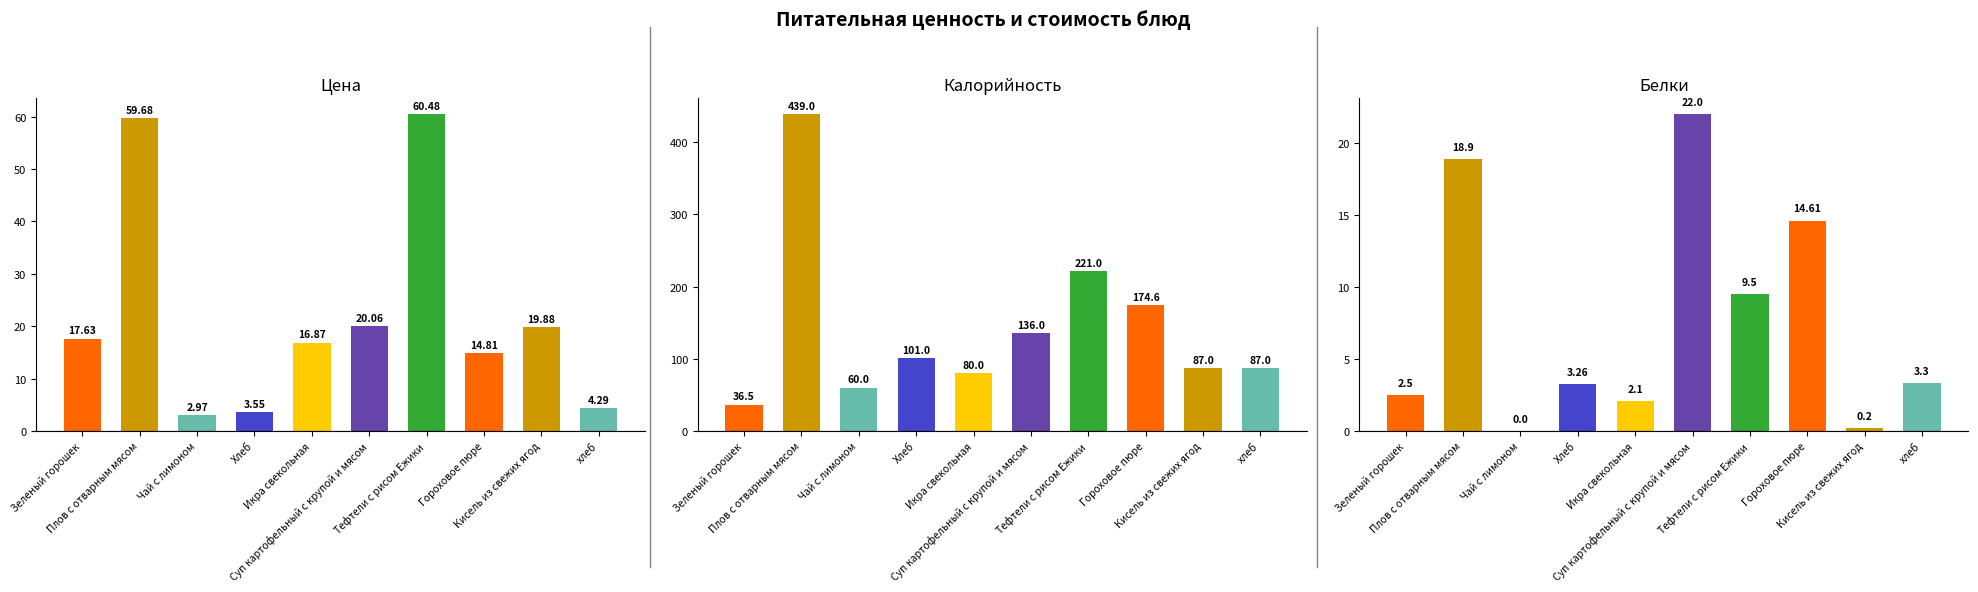

Which series has the largest total across all categories?

Калорийность